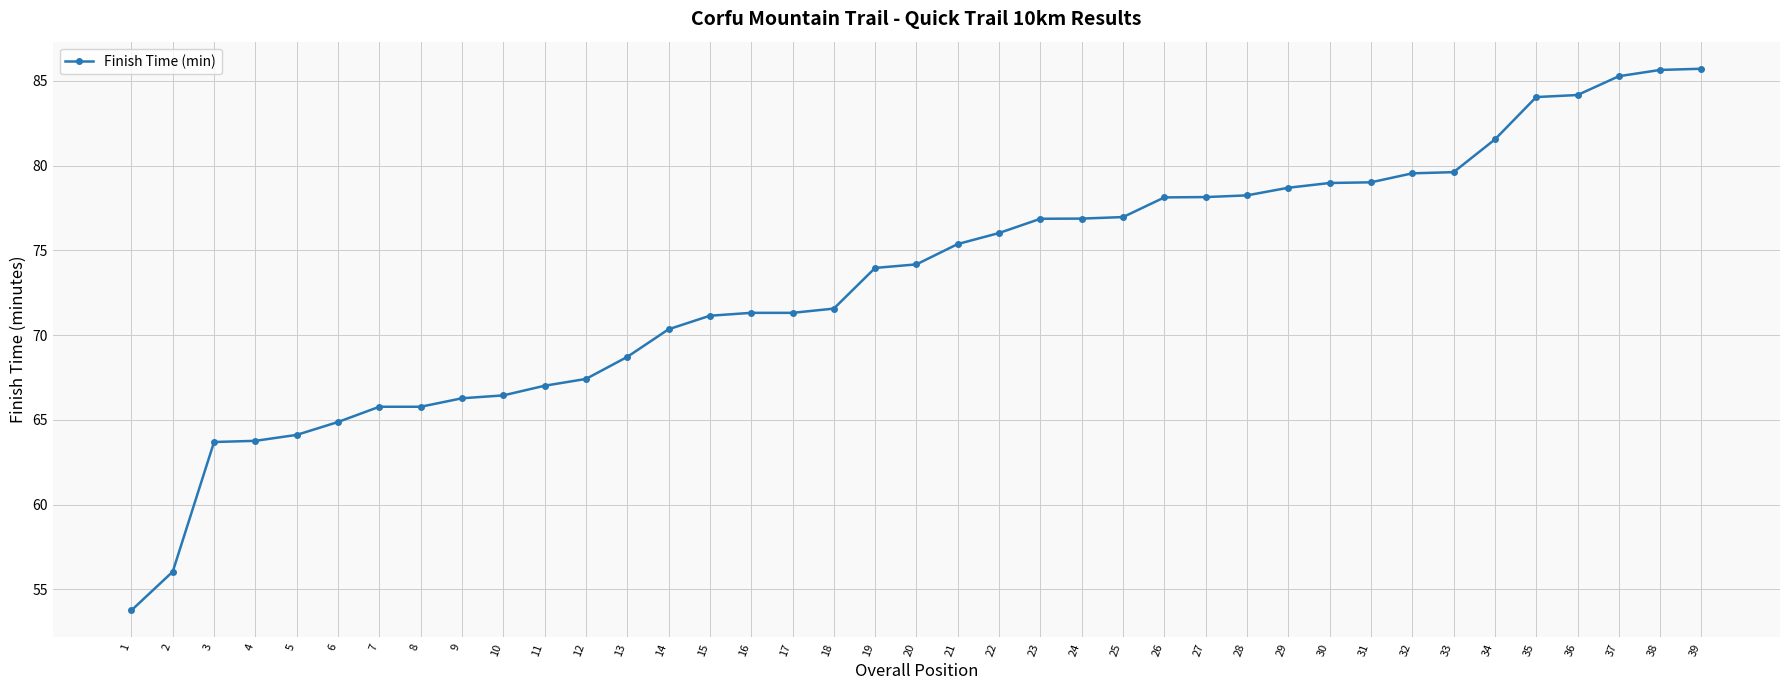

The chart shows a value of 107.0 at 28. True or false?

False